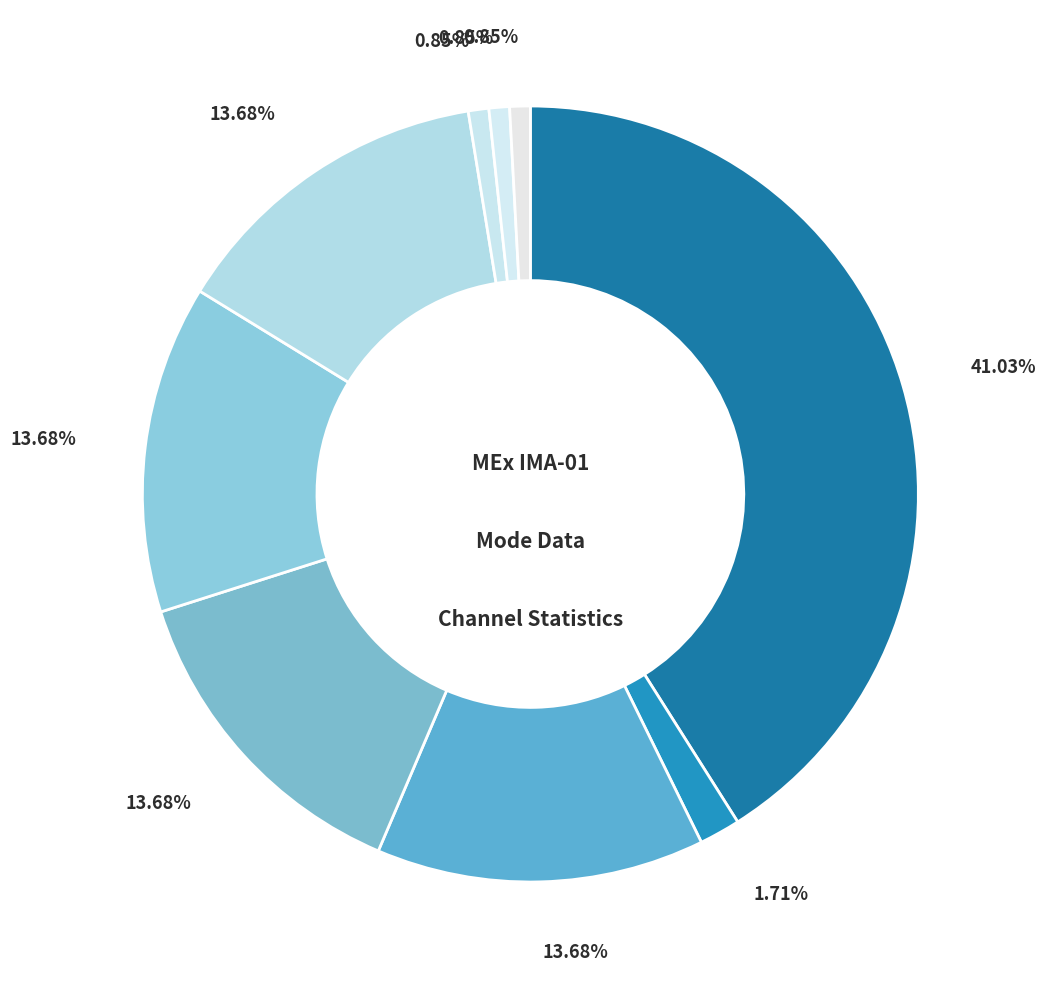

Count the number of slices in the pie.

9